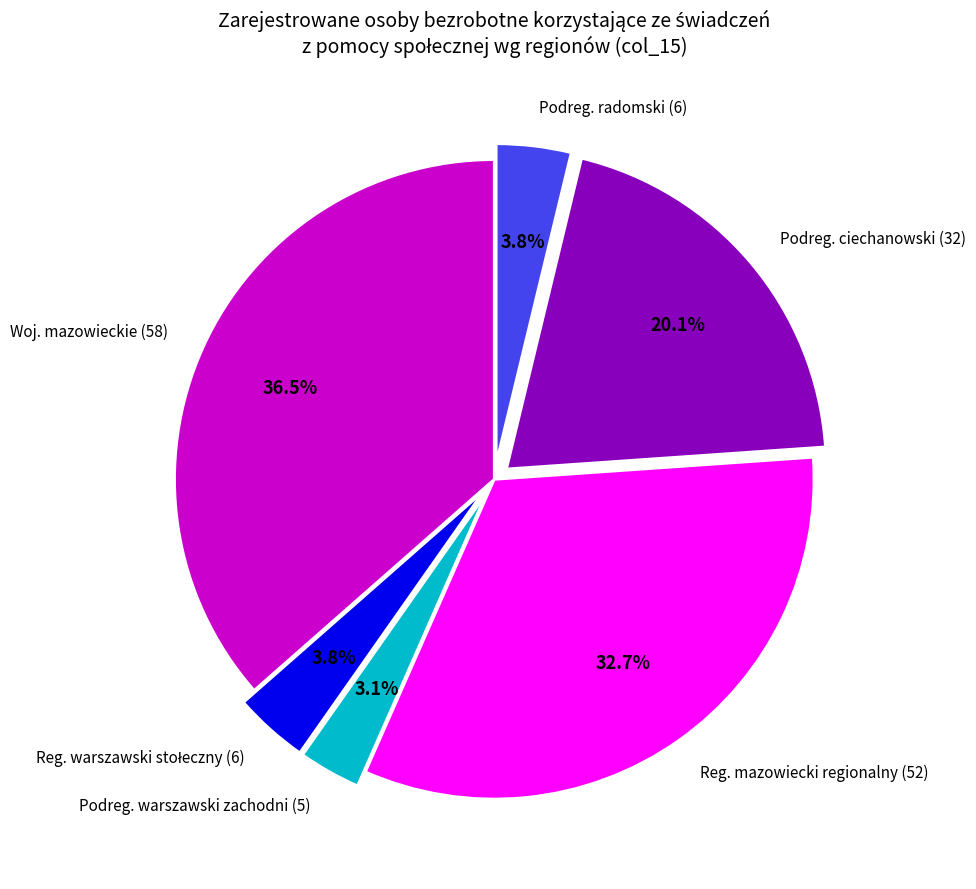

Count the number of slices in the pie.

6